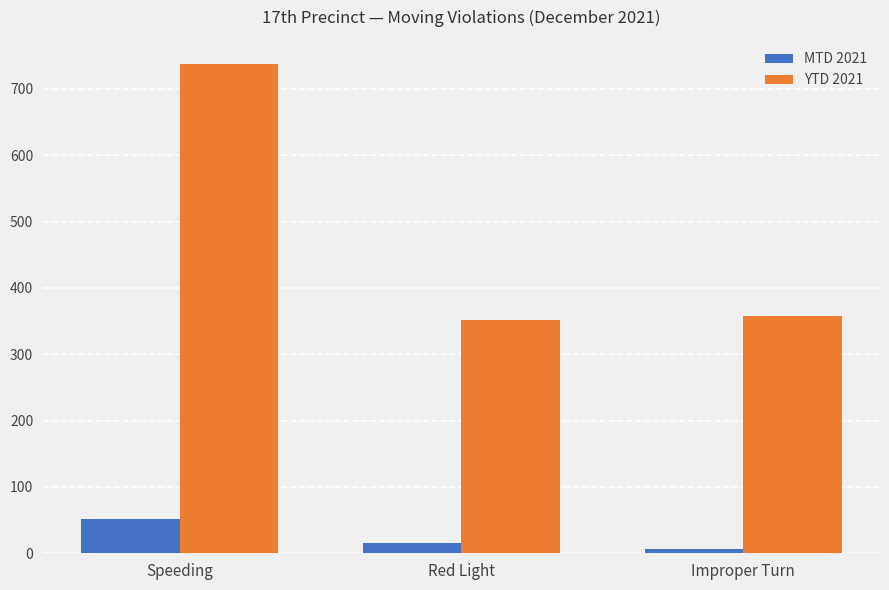

Is it true that YTD 2021 equals 358 at Improper Turn?

True